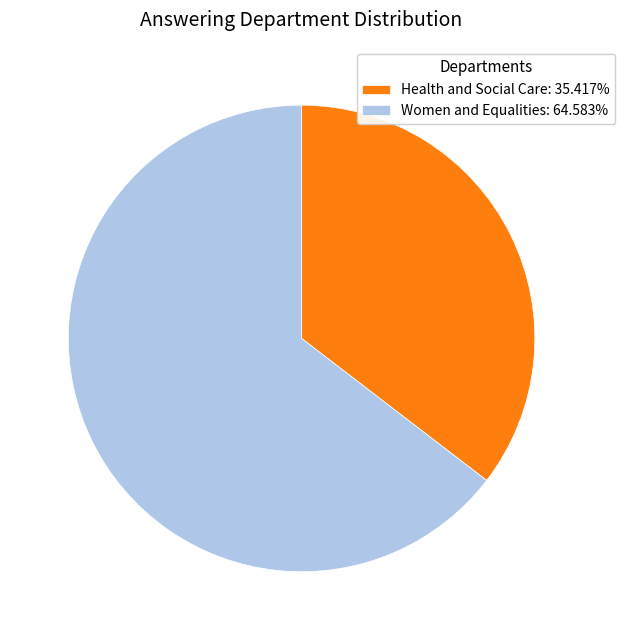

What is the majority slice?

Women and Equalities